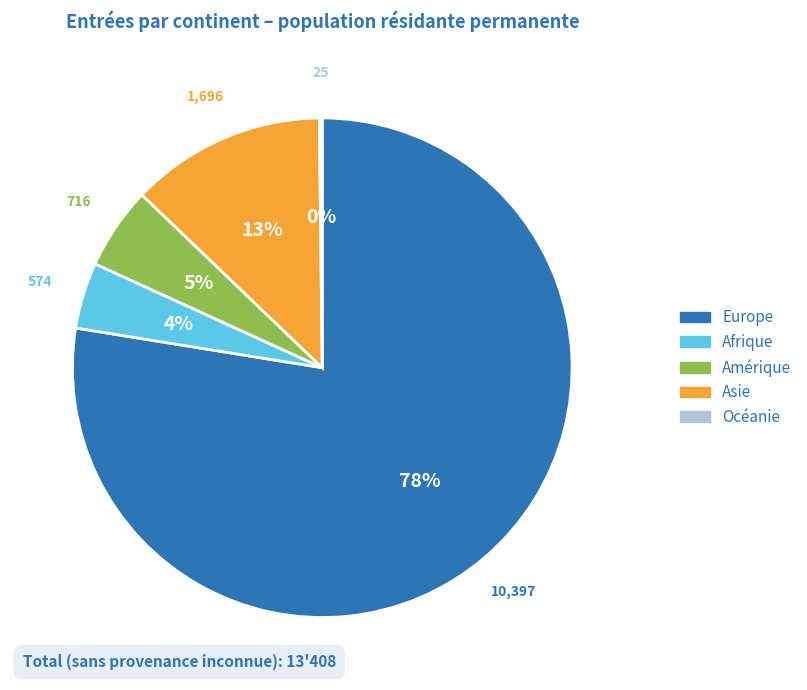

Is there a majority slice in this chart?

Yes